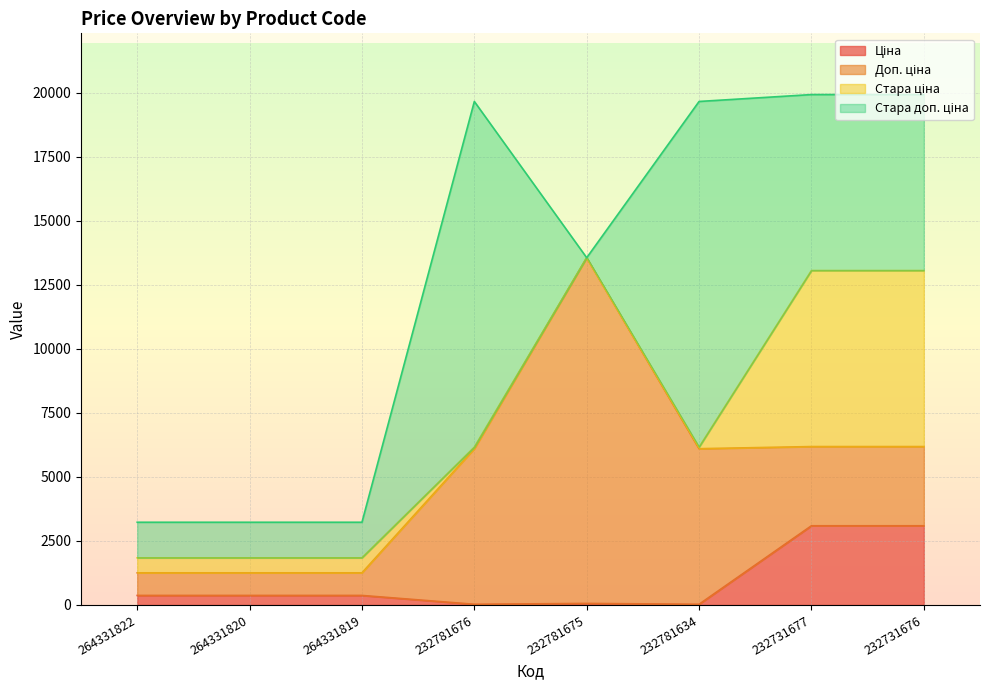

What is the sum of the Стара доп. ціна values at 232781676 and 232781634?

26986.5